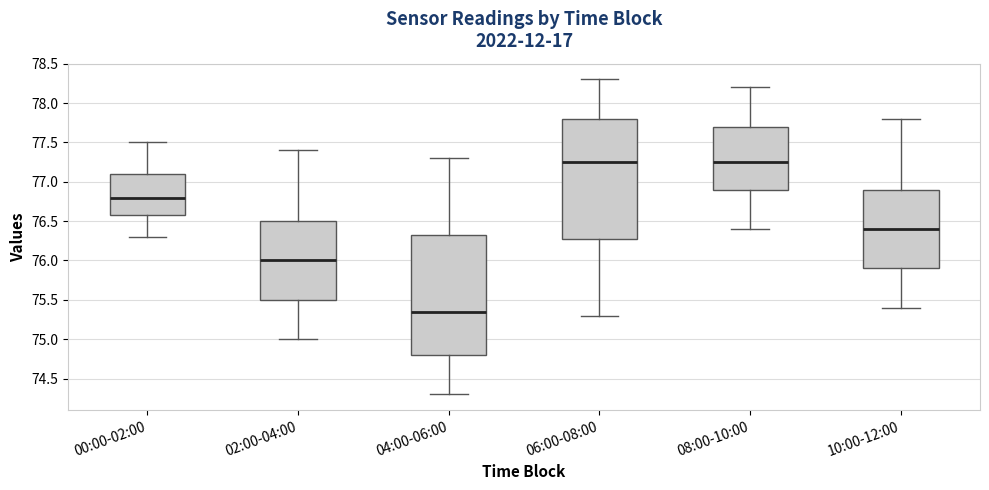

Which box's median line is the lowest?

04:00-06:00